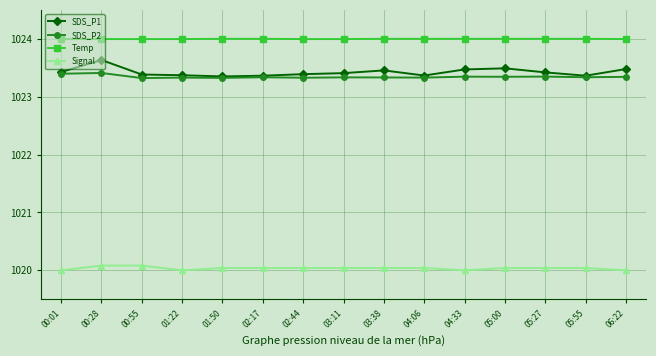

True or false: Signal and SDS_P1 intersect in this chart.

False